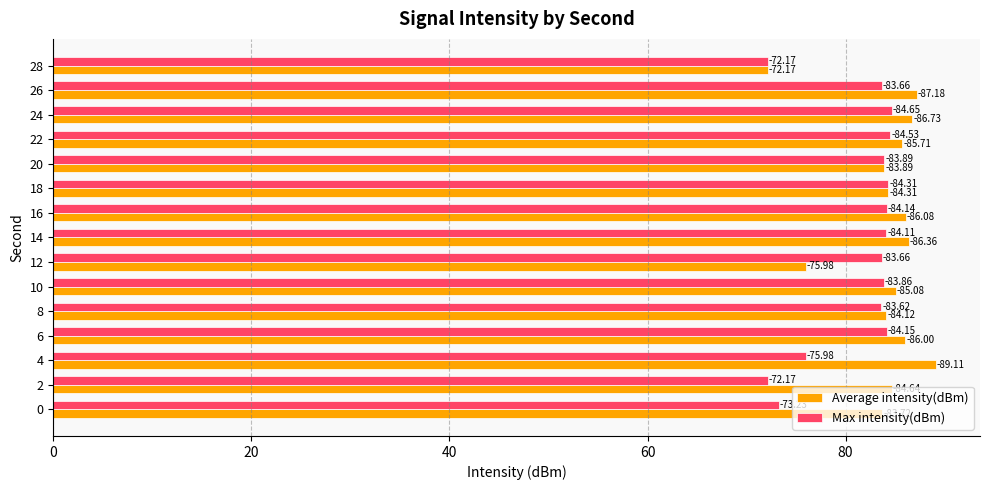

What are all the series names shown in the legend?

Average intensity(dBm), Max intensity(dBm)